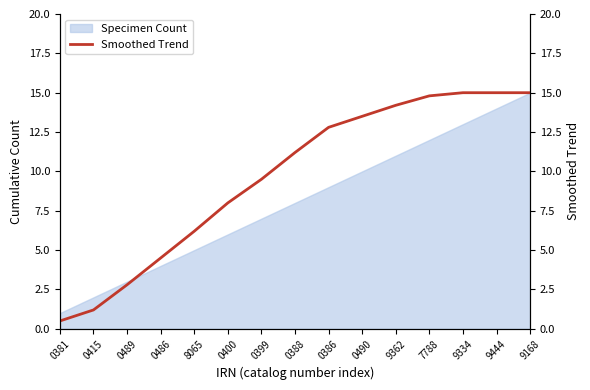

What is the highest value of the Specimen Count series?

15